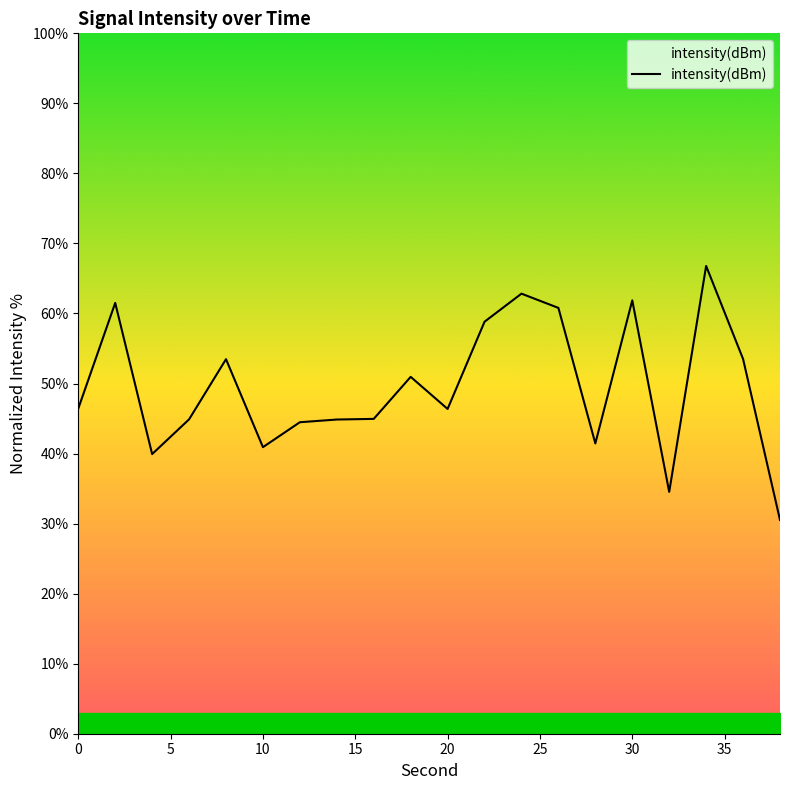

What is the maximum value for intensity(dBm)?

66.8